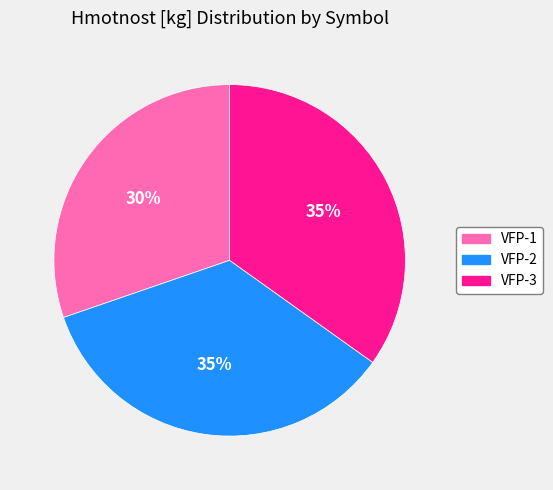

What is the smallest slice in the pie chart?

VFP-1